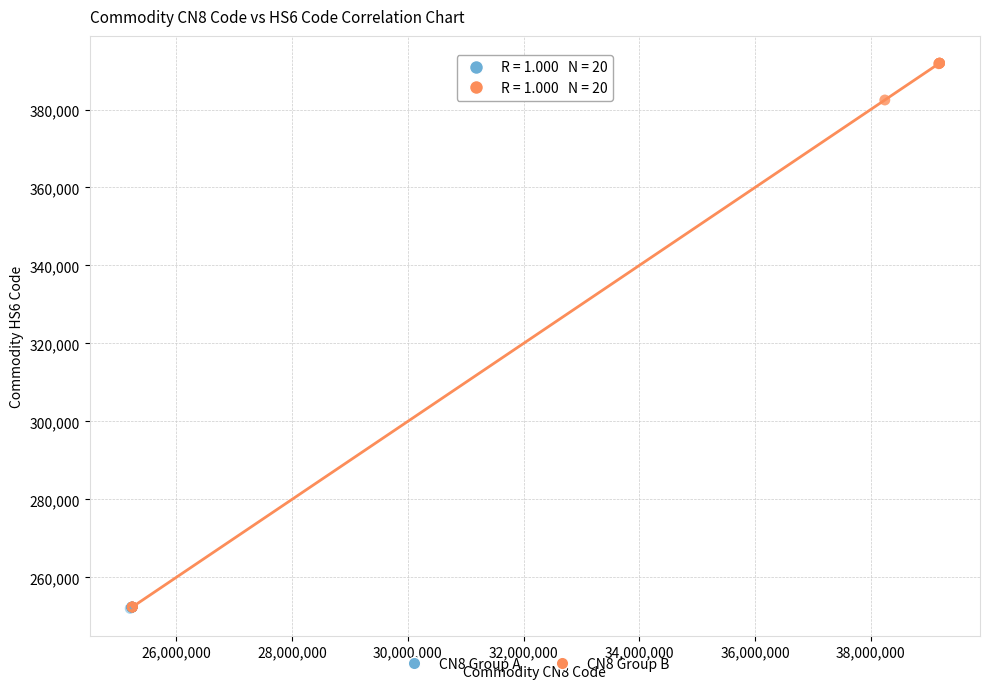

Which series reaches the maximum Y coordinate?

CN8 Group B